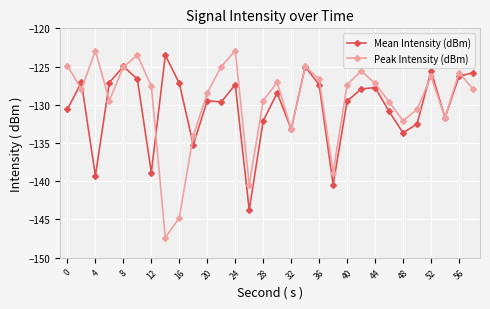

What is the value of the Peak Intensity (dBm) point at the 7th from the left?

-127.6